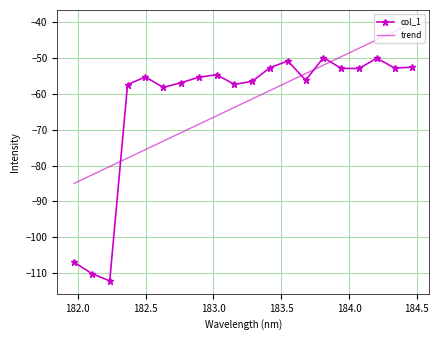

What is the maximum value for col_1?

-49.8